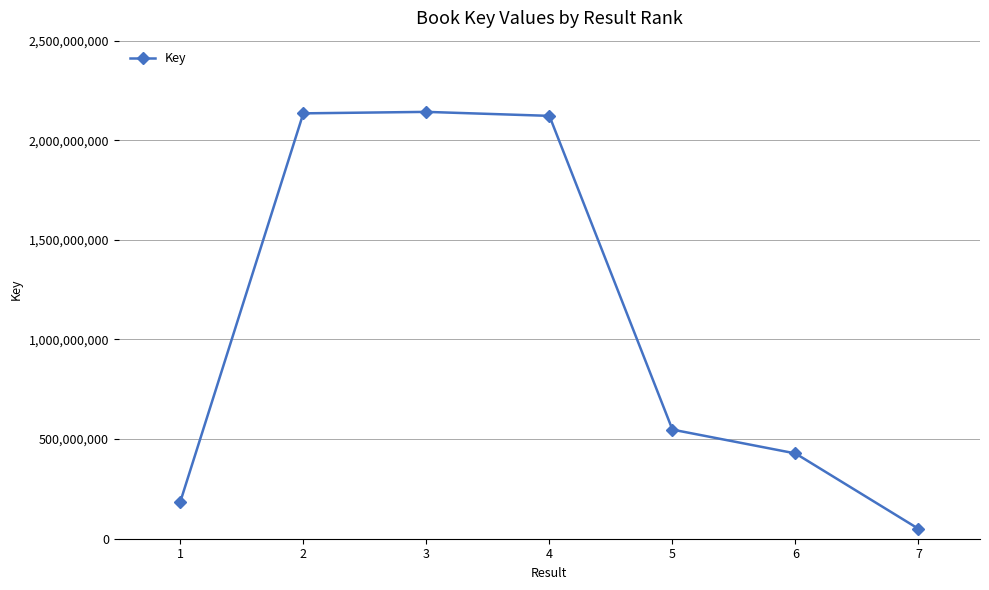

What is the greatest value displayed?

2142545851